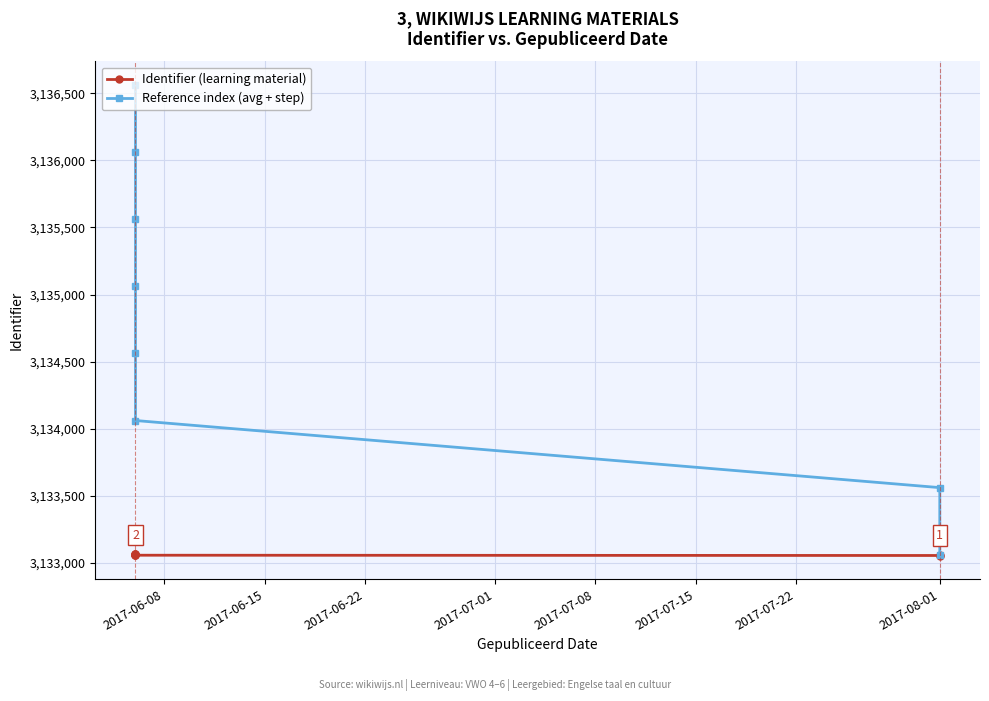

How many data points in Reference index (avg + step) are above 3135061?

4